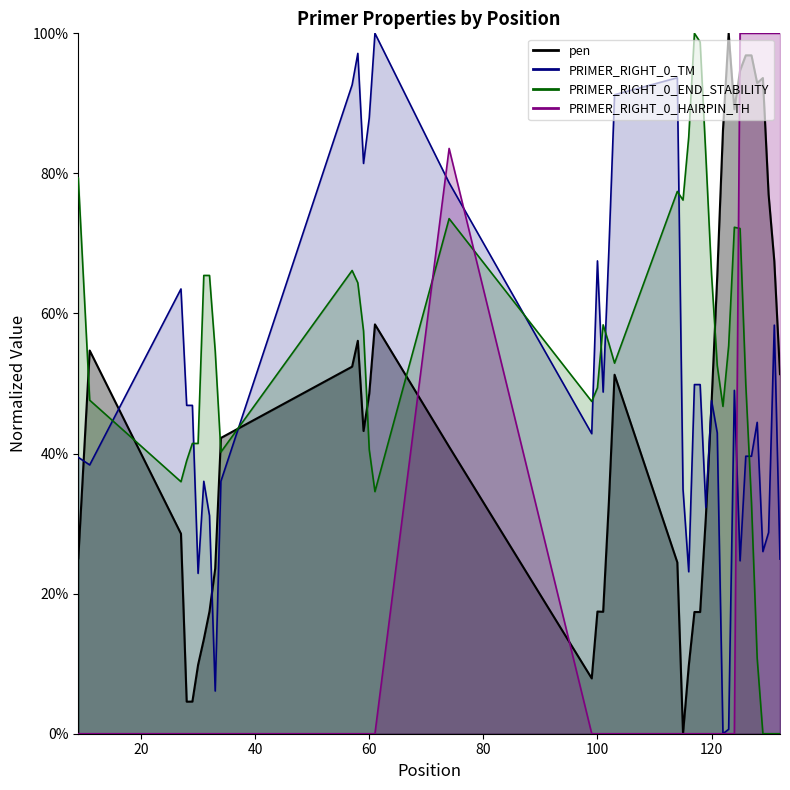

At which category does PRIMER_RIGHT_0_HAIRPIN_TH reach its first local peak?

74